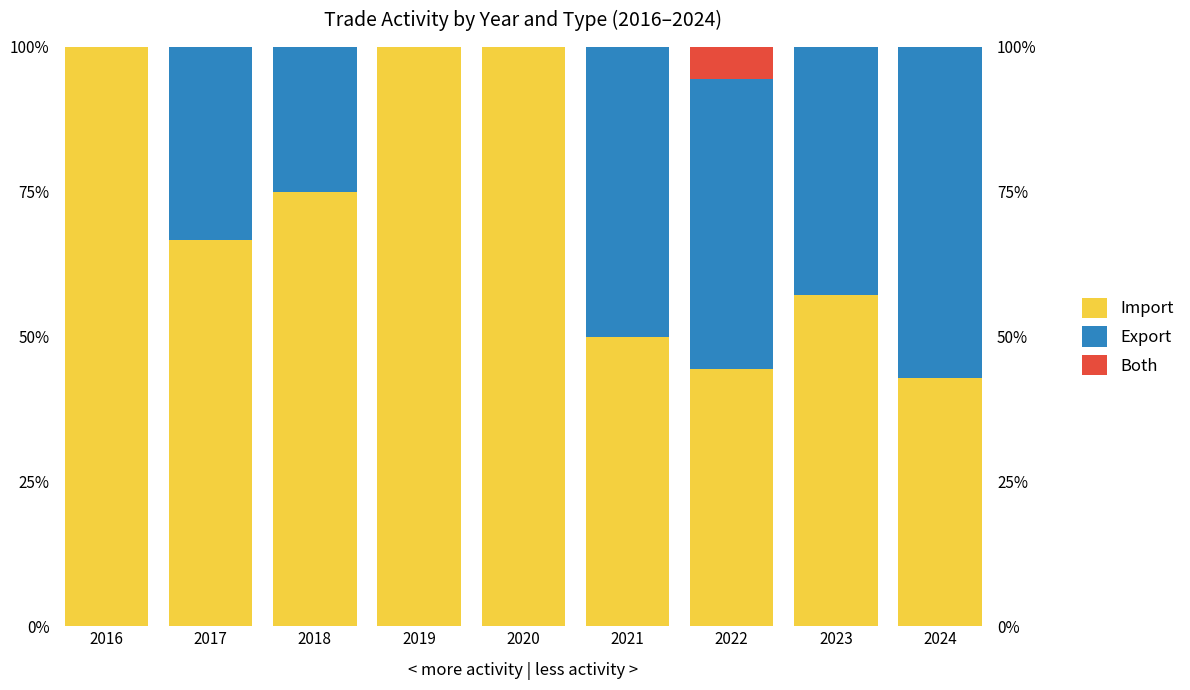

Which series has the largest total across all categories?

Import